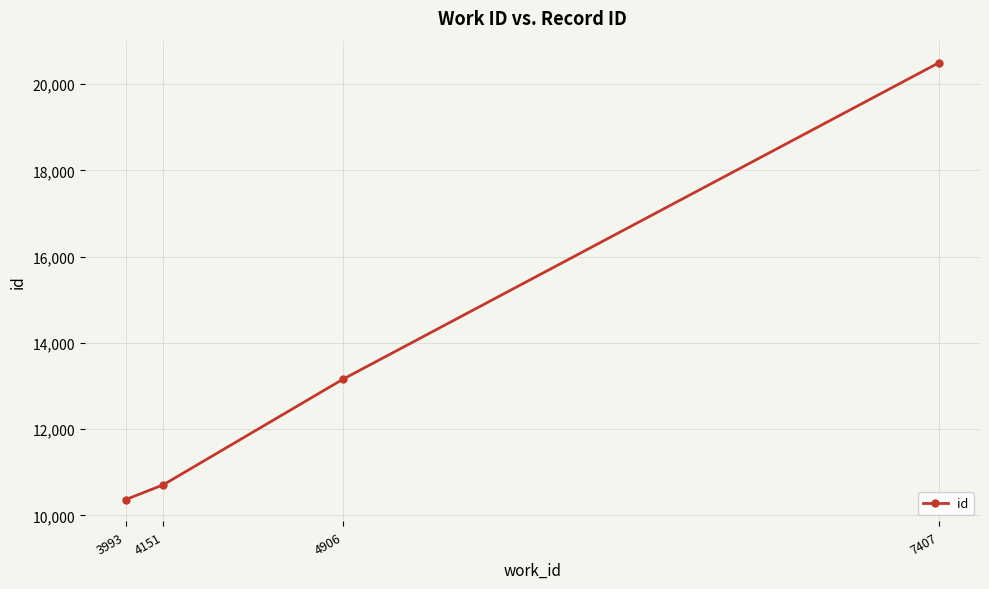

Reading left to right, what are all the values shown in this chart?

10367	10710	13161	20499